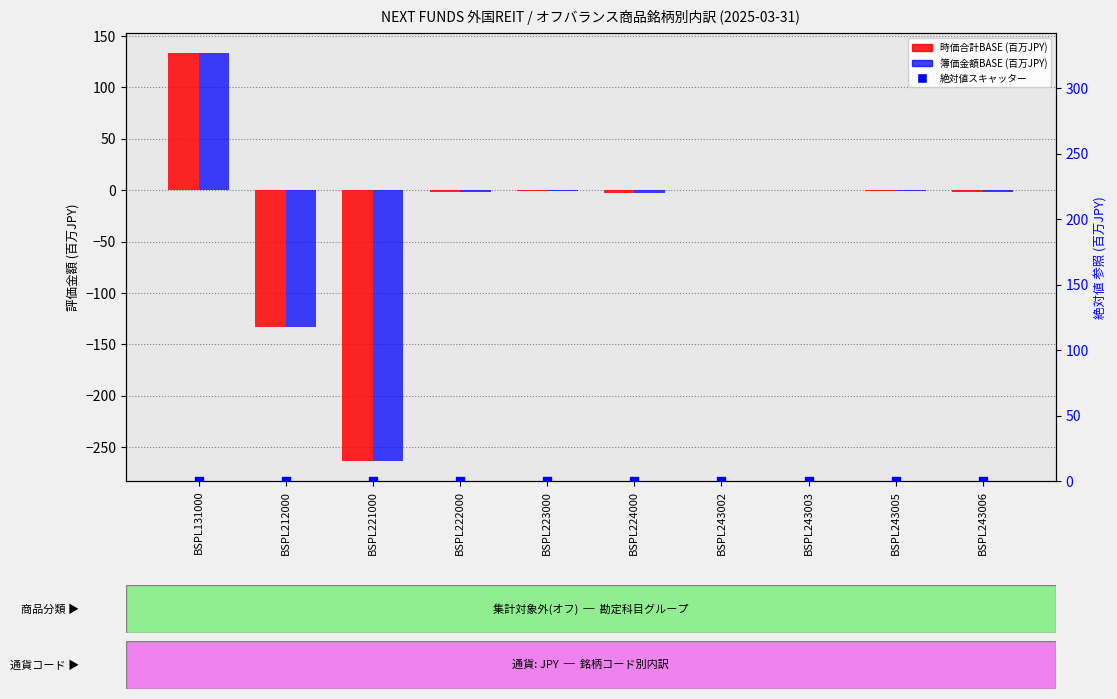

At how many categories does at least one series exceed -55?

10